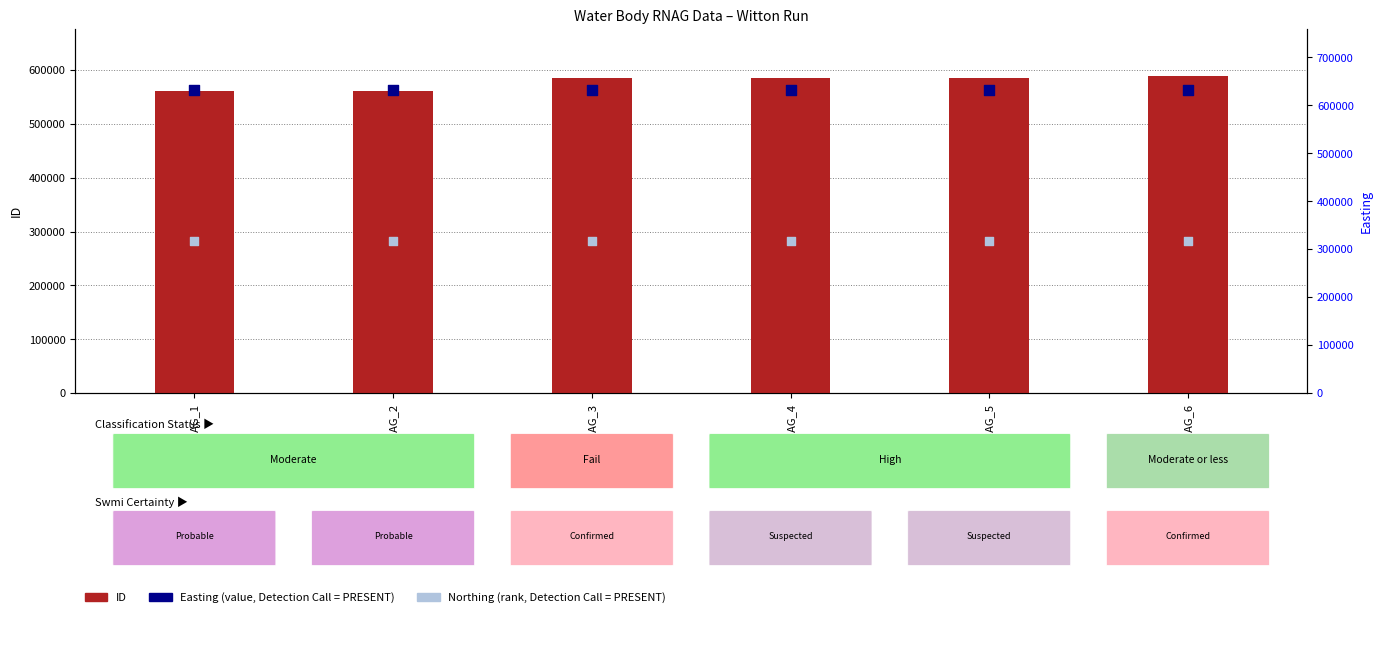

What is the total value across all series at RNAG_3?

1533923